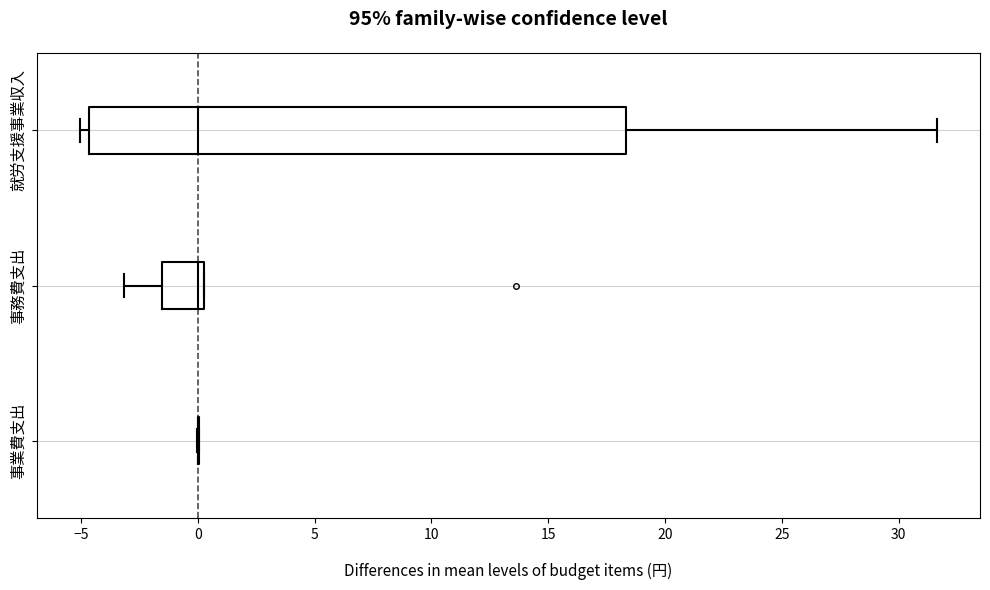

Which box is the widest, from its left edge to its right edge?

就労支援事業収入